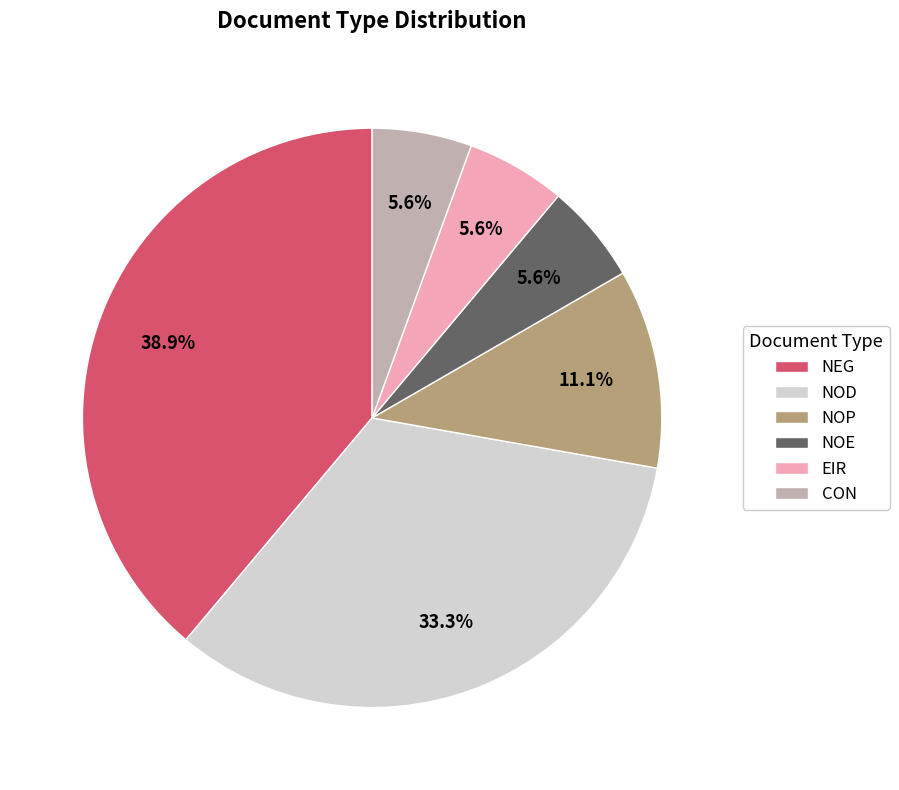

Which slice is the largest?

NEG